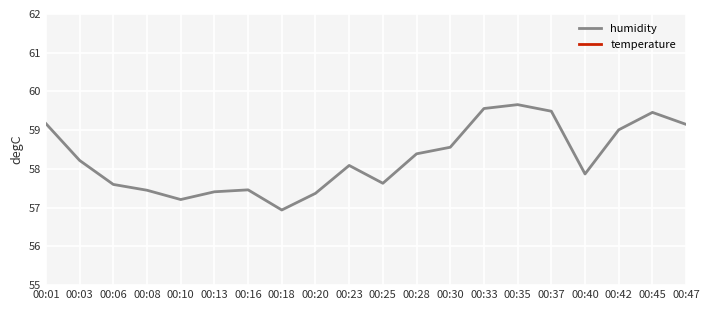

What is the difference between the second highest and minimum values in the temperature series?

0.5